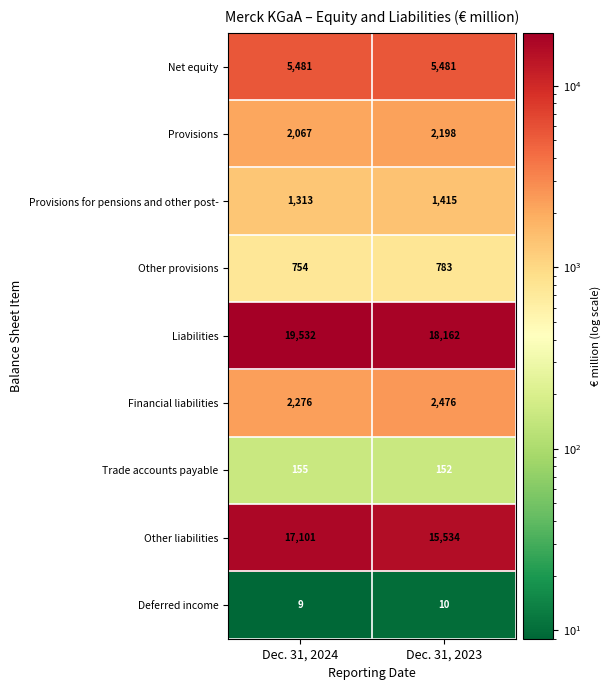

At how many categories does at least one series exceed 3110?

2